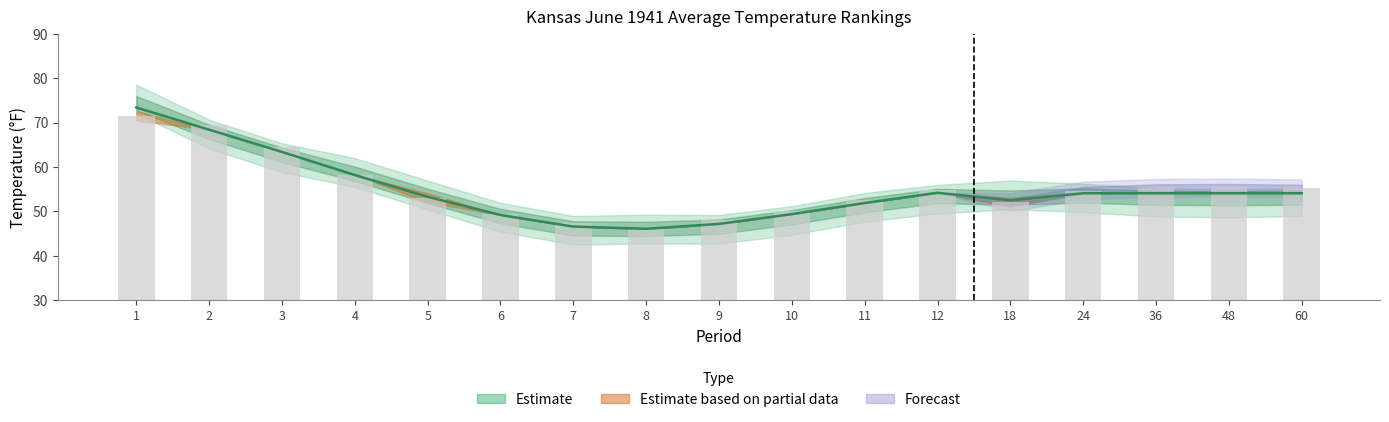

What is the smallest value displayed?

46.1